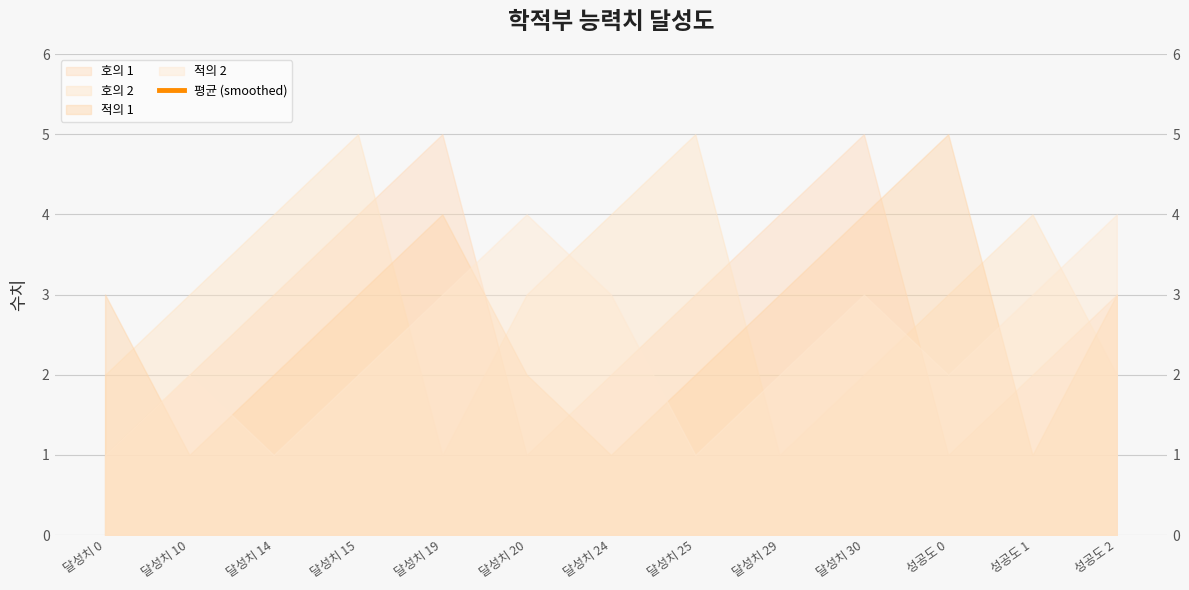

Which label corresponds to the smallest value in the chart?

달성치 0